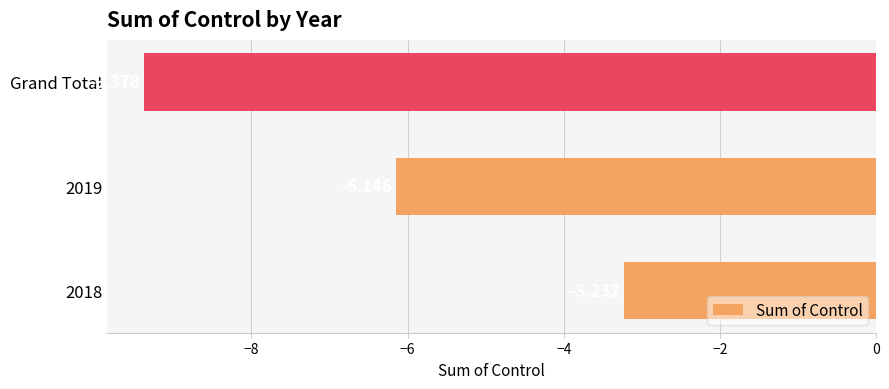

Which label corresponds to the smallest value in the chart?

Grand Total